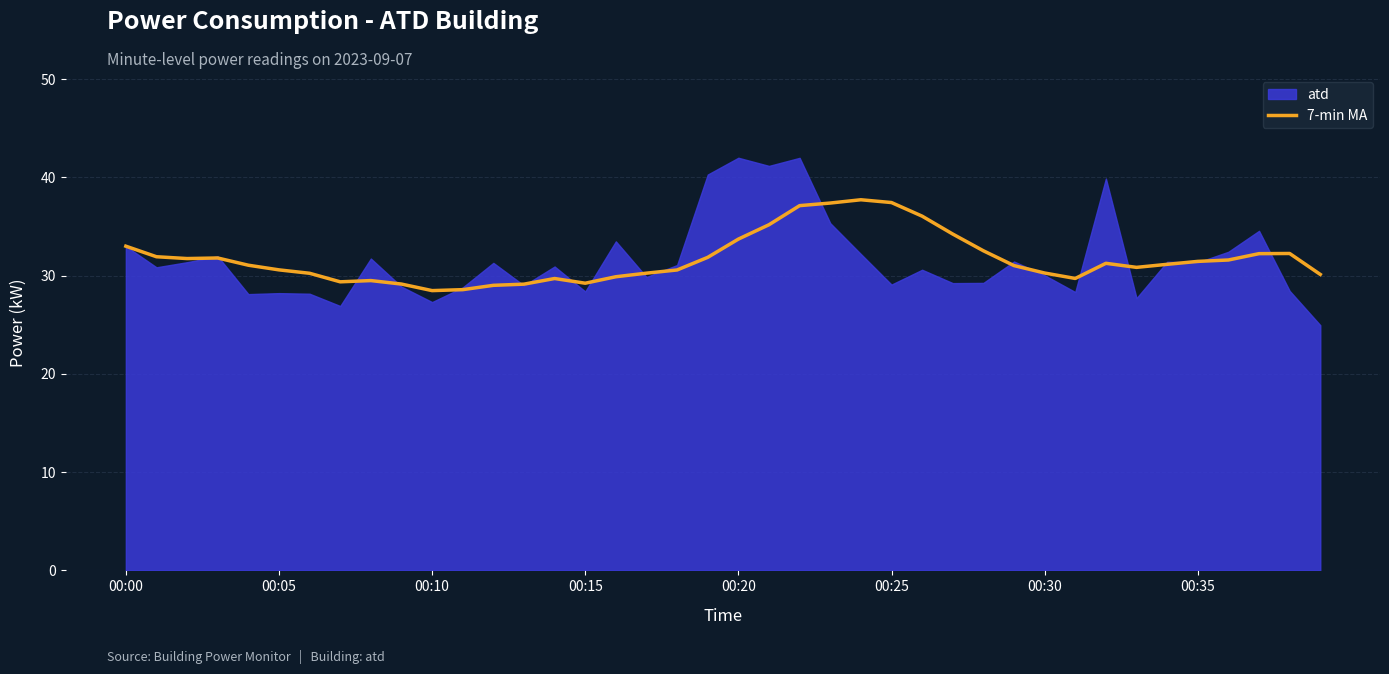

True or false: 7-min MA has a value of 37.4 at 00:25.

True